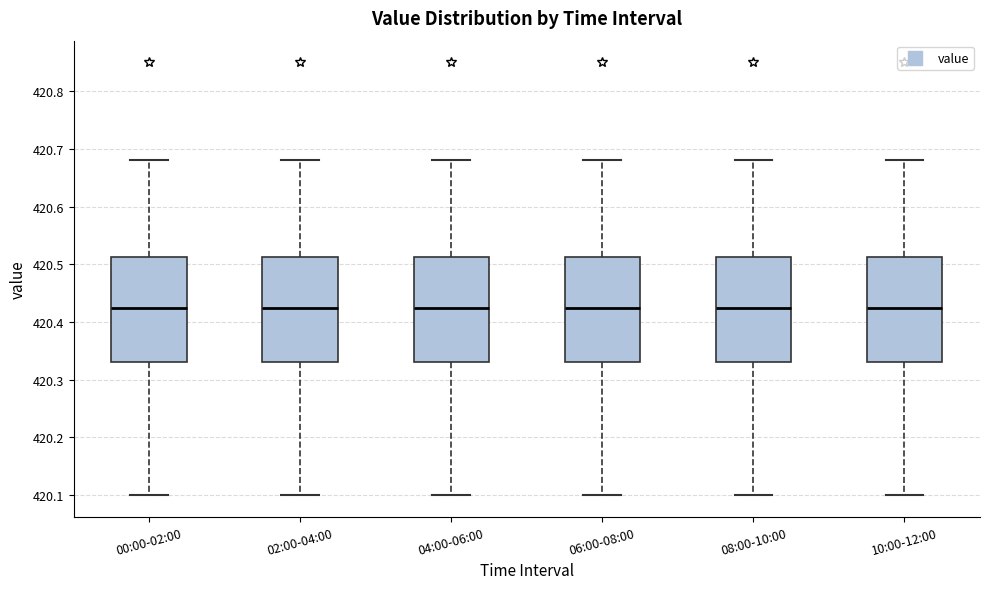

Where does the median line of the box for 04:00-06:00 sit on the y-axis? The values are not printed on the chart, so give them approximately, as read against the axis.

420.43